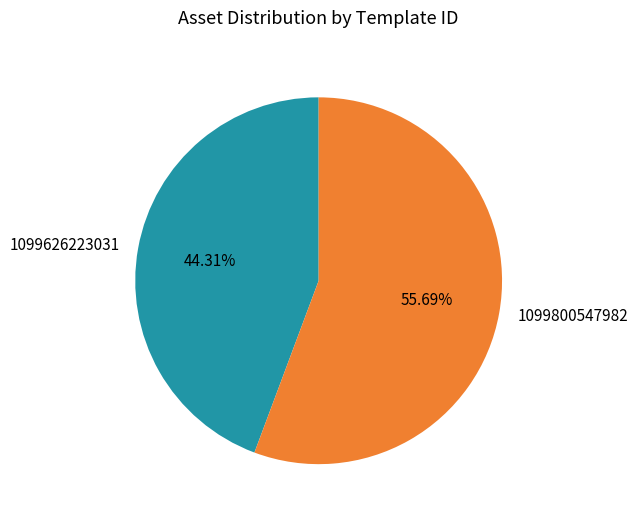

Is it true that 1099800547982 is 56% of the pie?

True